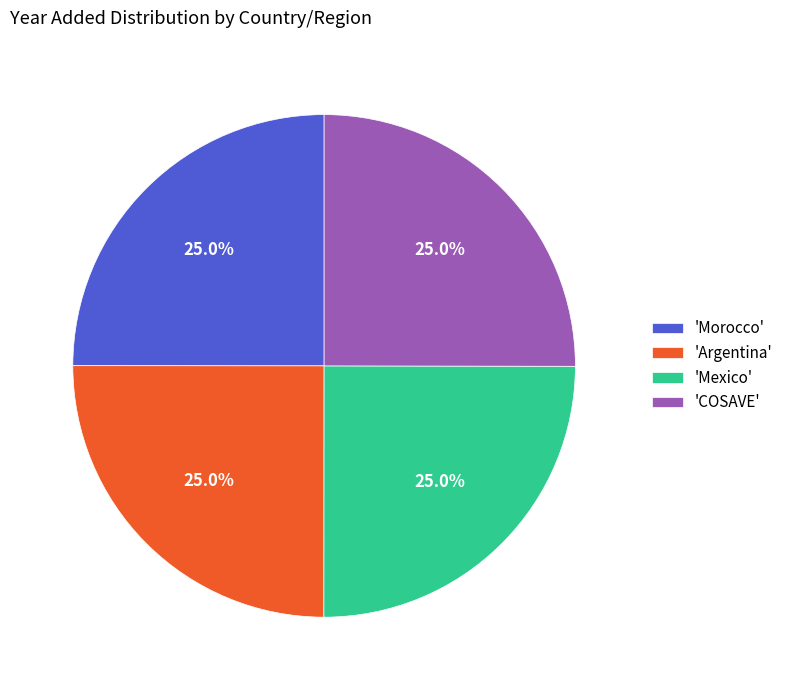

What percentage is NOT represented by 'Morocco'?

75.0%